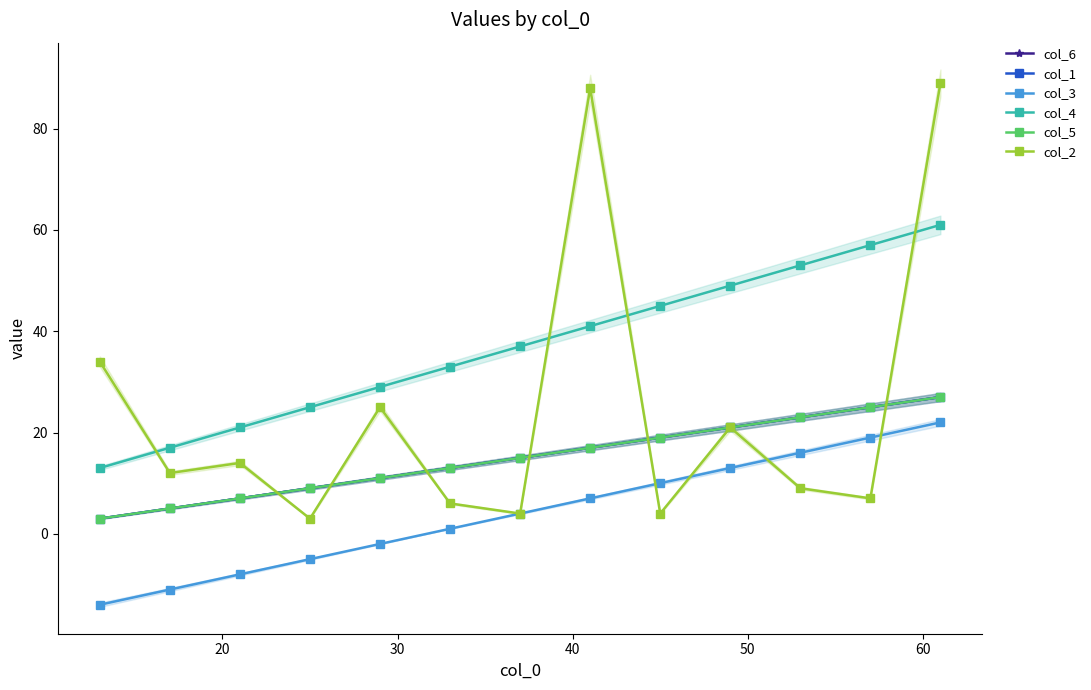

How many lines are shown in the chart?

6